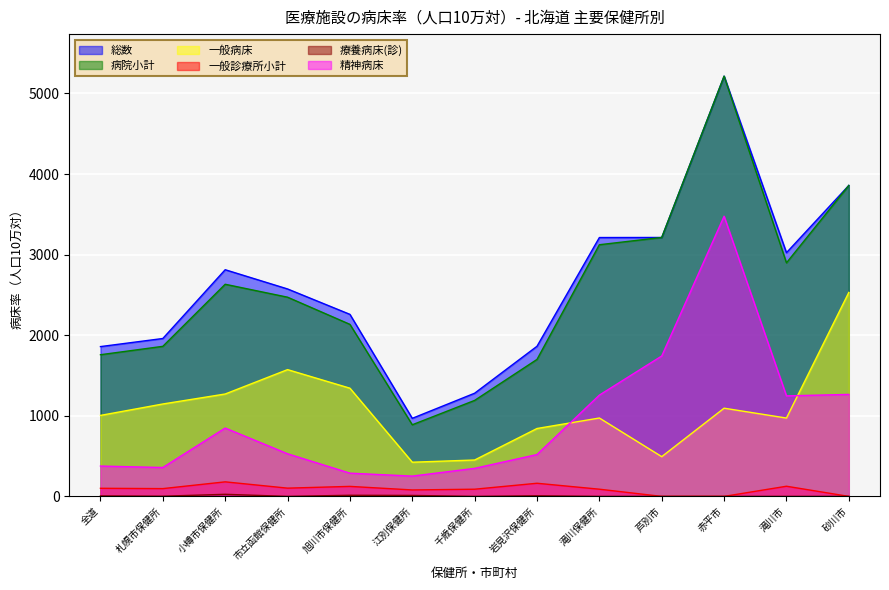

Which series has the largest total across all categories?

総数